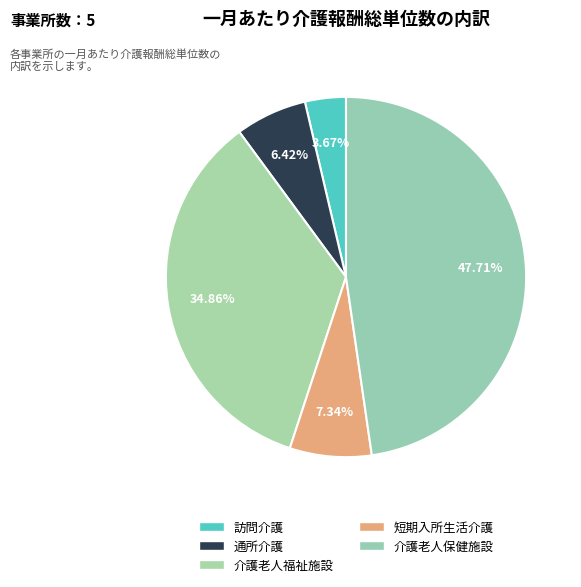

Rank the categories by value from lowest to highest.

訪問介護, 通所介護, 短期入所生活介護, 介護老人福祉施設, 介護老人保健施設